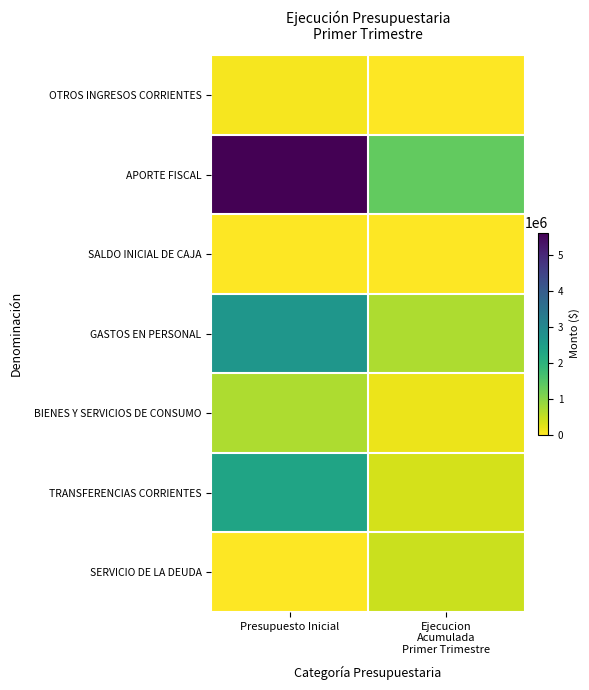

How many data points does each series have?

2